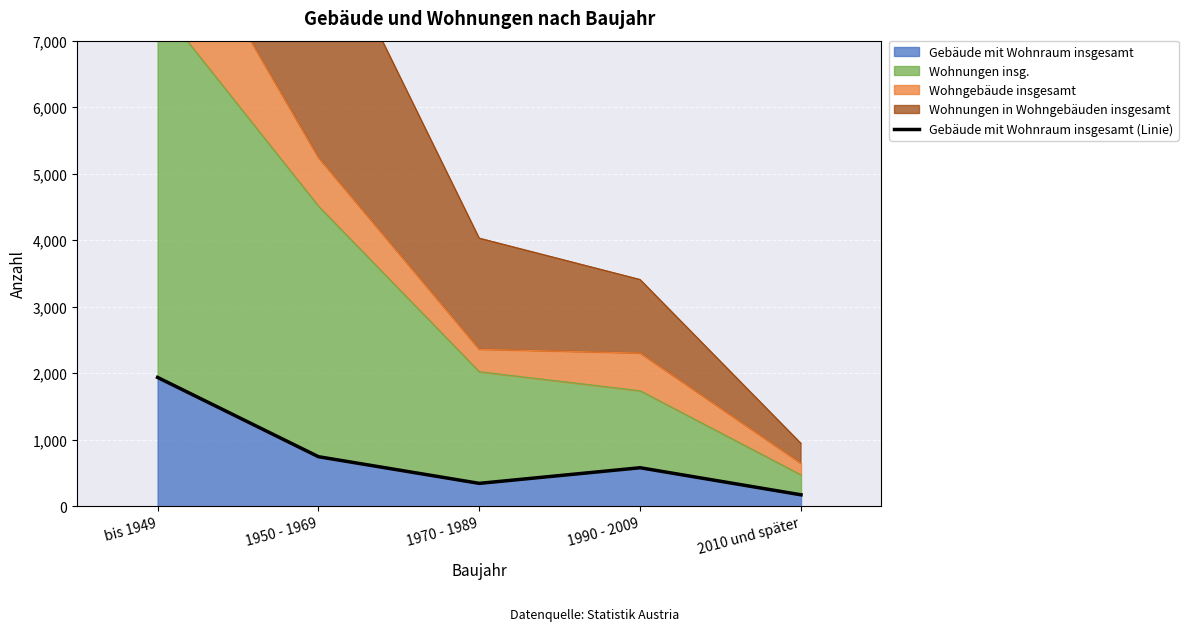

Which category has the highest value across all series?

bis 1949